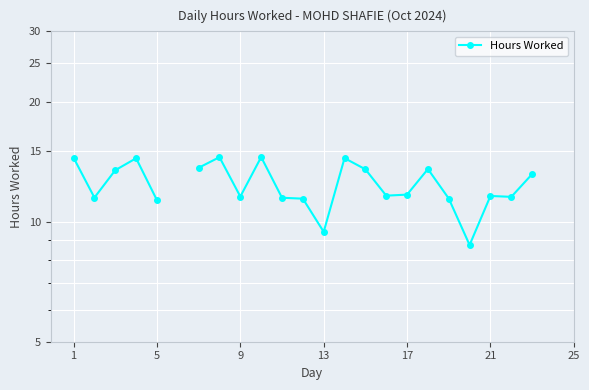

How many distinct data groups are displayed?

1